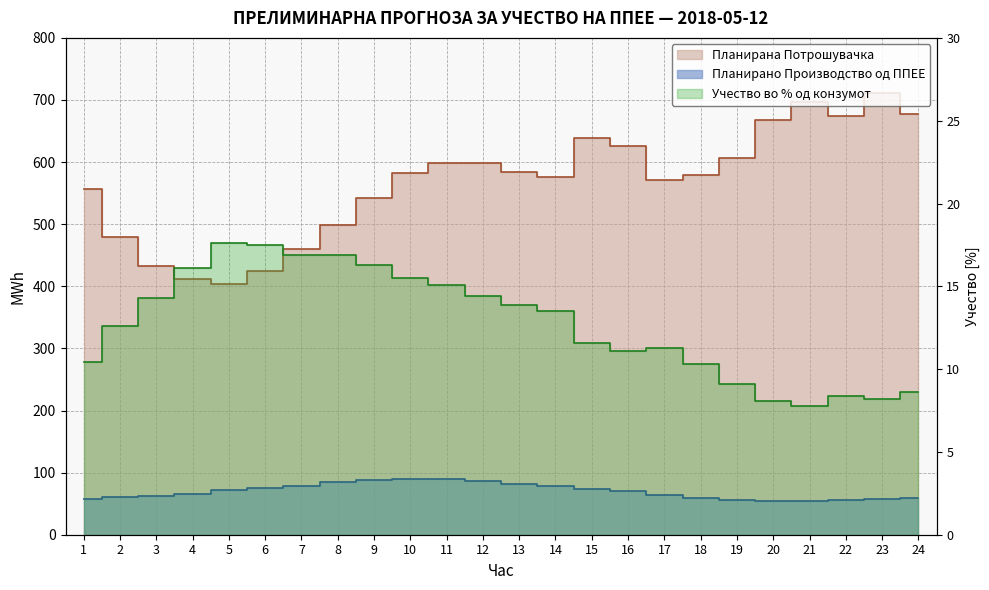

What is the difference between the Планирано Производство од ППЕЕ values at 22 and 20?

2.3